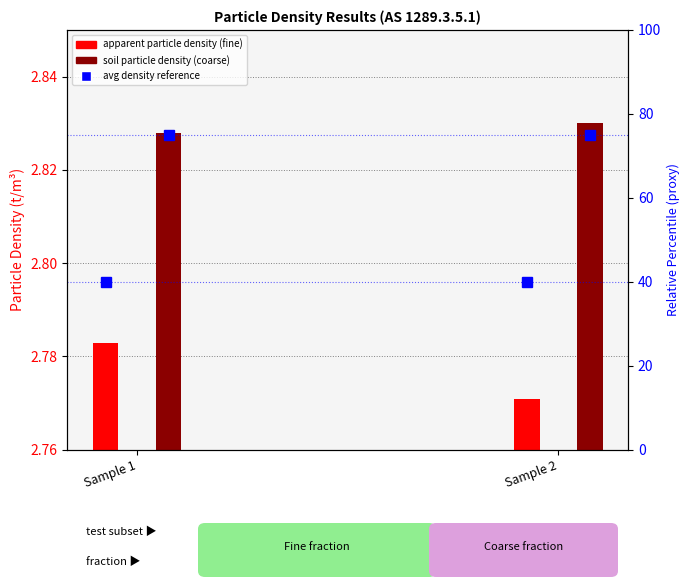

What is the total value across all series at Sample 2?

120.6